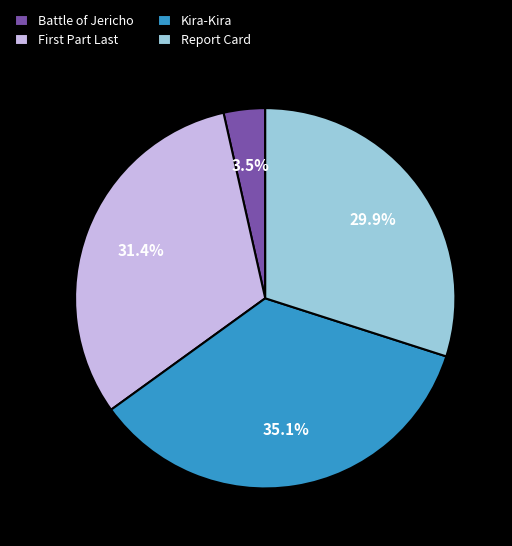

Approximately how many times larger is the value at Report Card compared to Battle of Jericho?

8.5